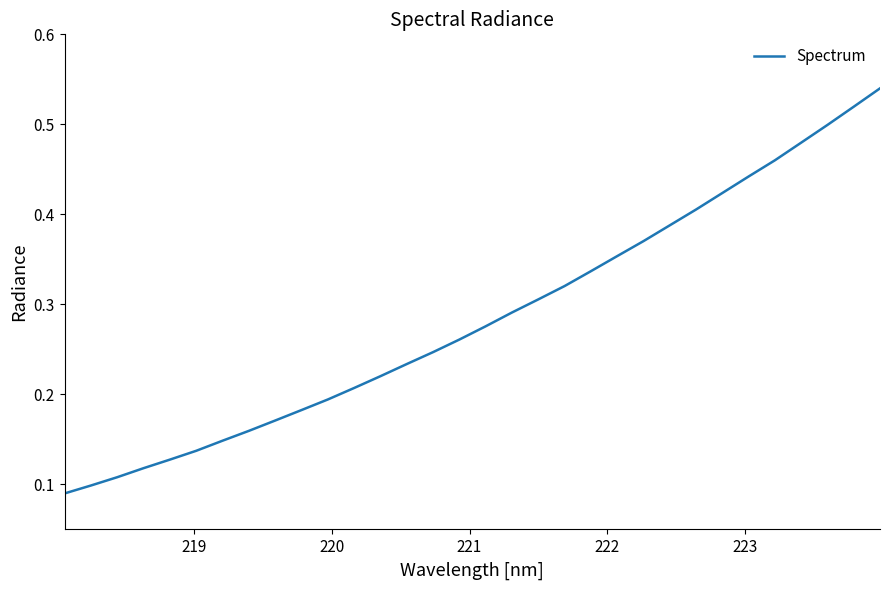

How many series are shown in this chart?

1